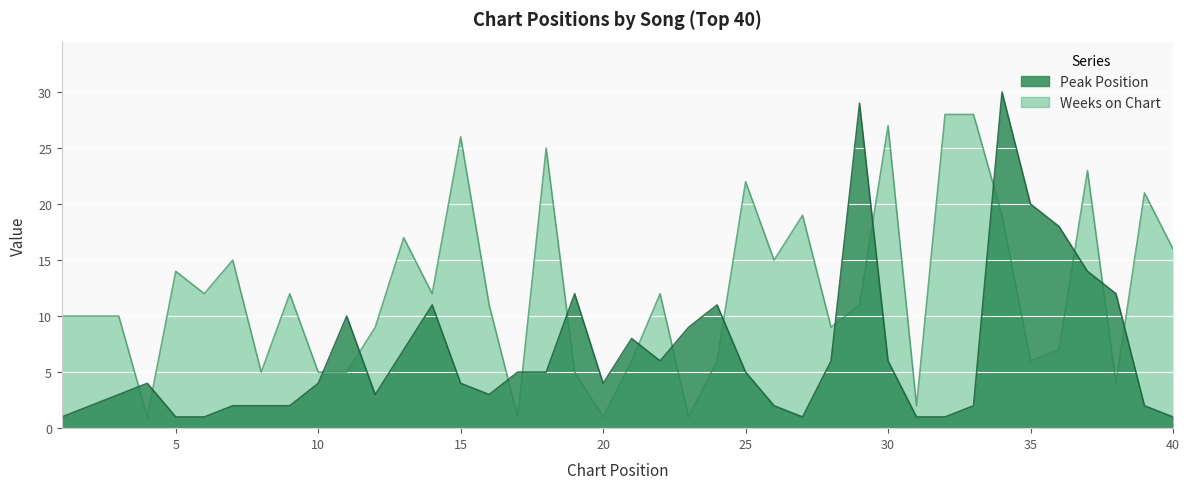

Reading left to right, extract all data points from this chart.

Peak Position: 1	2	3	4	1	1	2	2	2	4	10	3	7	11	4	3	5	5	12	4	8	6	9	11	5	2	1	6	29	6	1	1	2	30	20	18	14	12	2	1
Weeks on Chart: 10	10	10	1	14	12	15	5	12	5	5	9	17	12	26	11	1	25	5	1	6	12	1	6	22	15	19	9	11	27	2	28	28	19	6	7	23	4	21	16